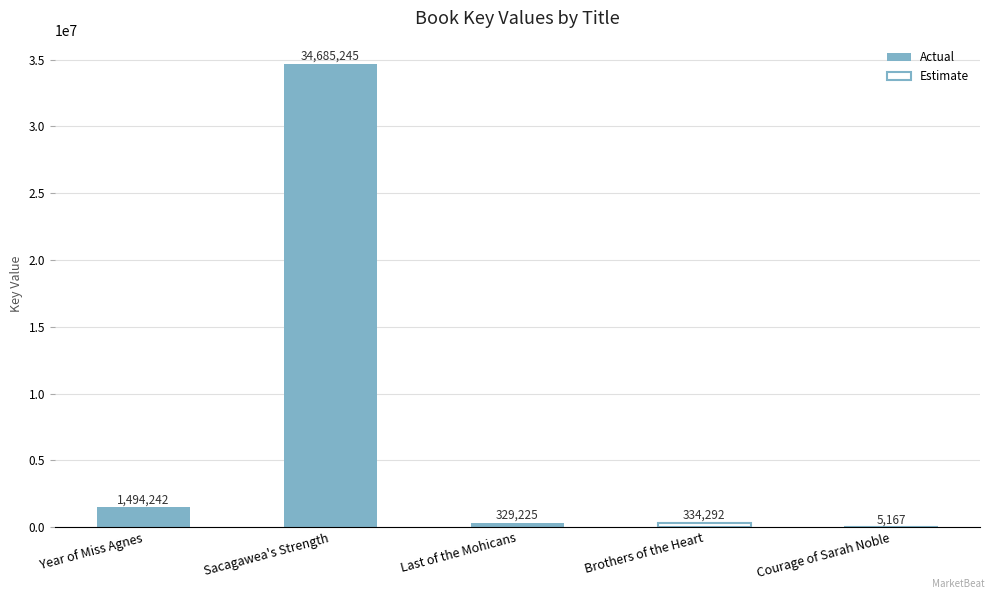

What is the sum of the values at Last of the Mohicans and Year of Miss Agnes?

1823467